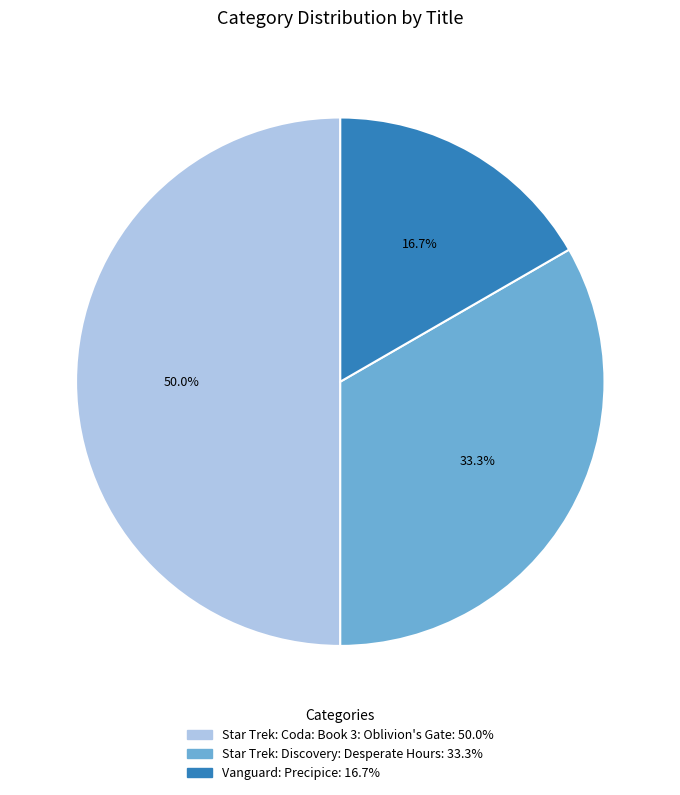

True or false: Star Trek: Coda: Book 3: Oblivion's Gate accounts for 41% of the total.

False